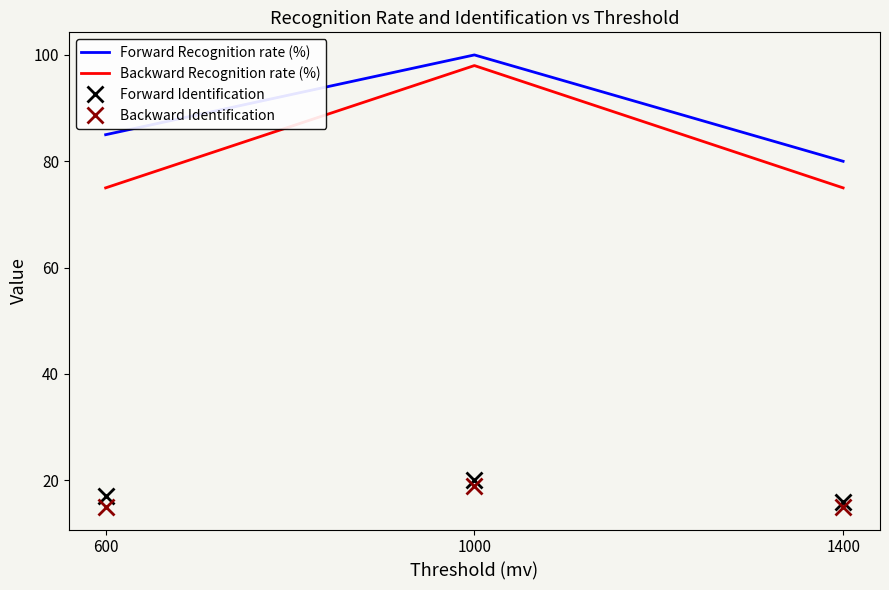

What is the sum of the Backward Identification values at 600 and 1400?

30